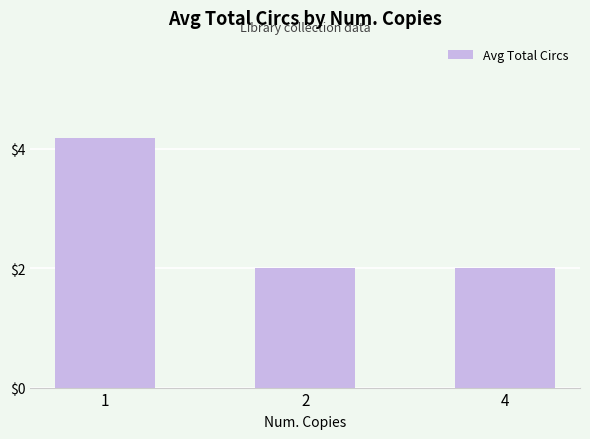

Reading left to right, list all the values displayed in this chart.

1=4.2	2=2.0	4=2.0